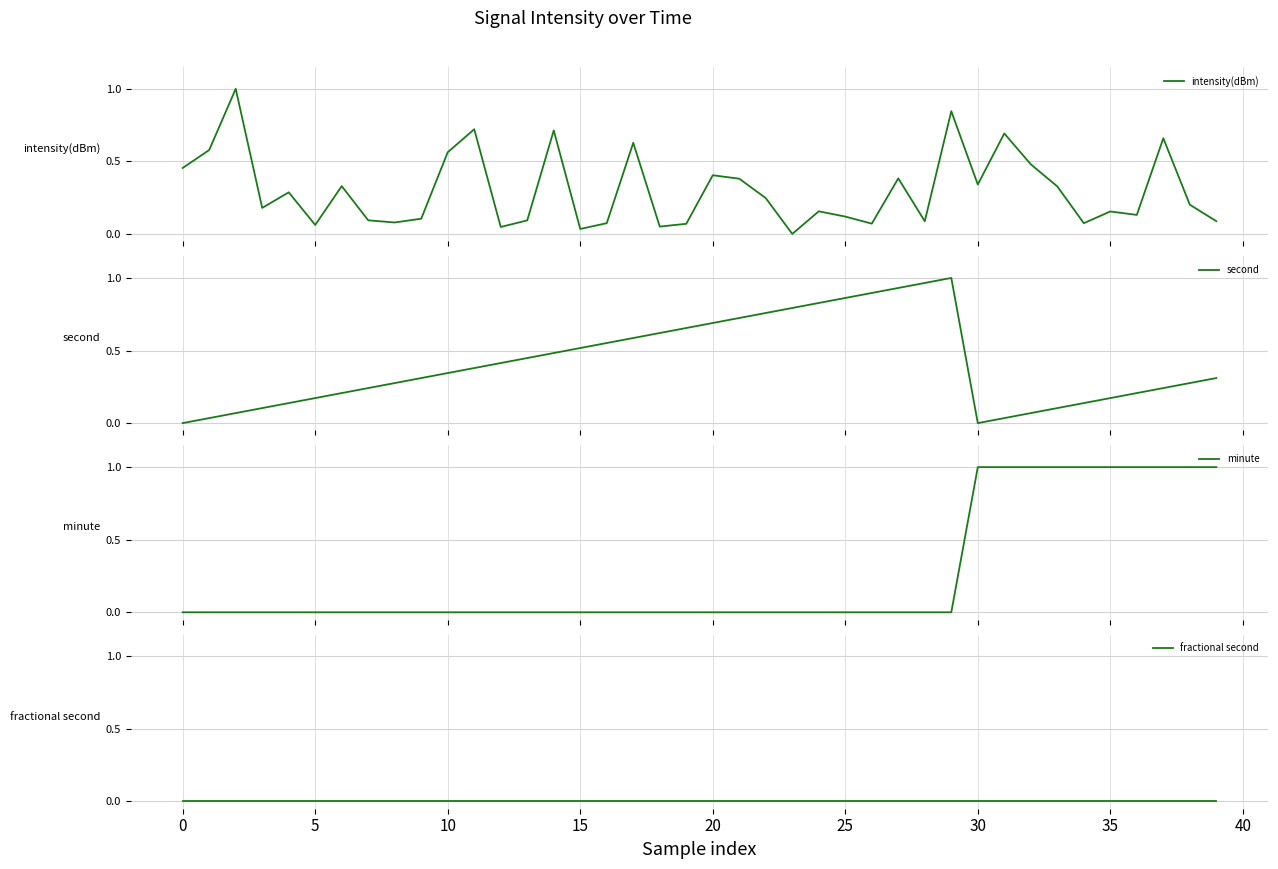

True or false: fractional second has more than 0 interior local peaks.

False